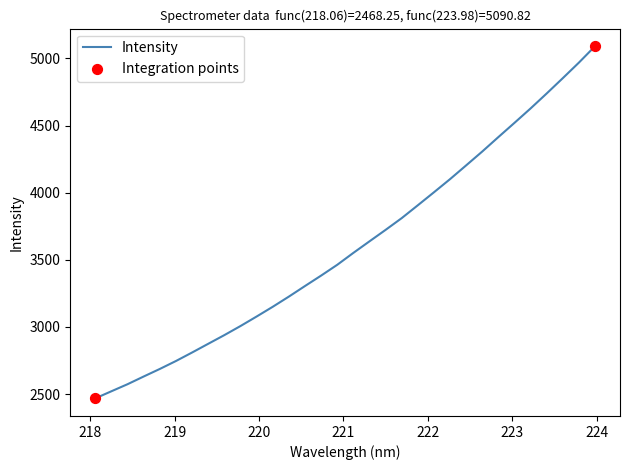

What is the difference between the maximum and minimum values?

2622.6